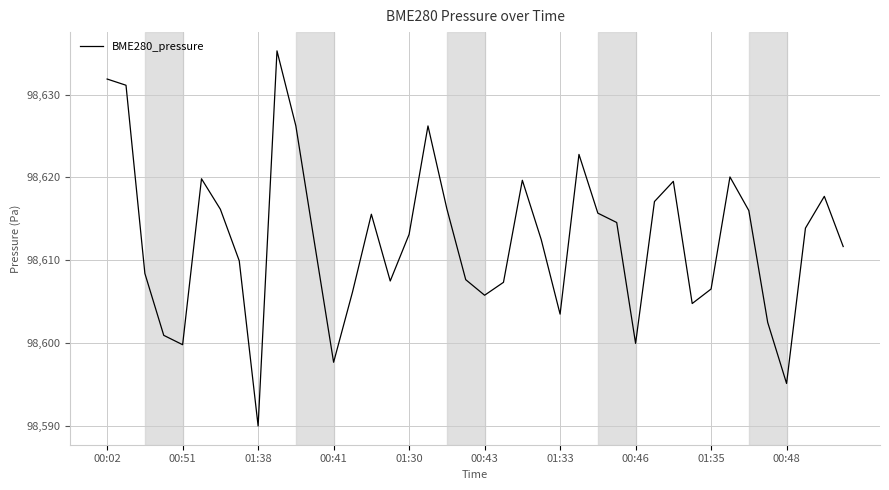

What is the greatest value displayed?

98635.3